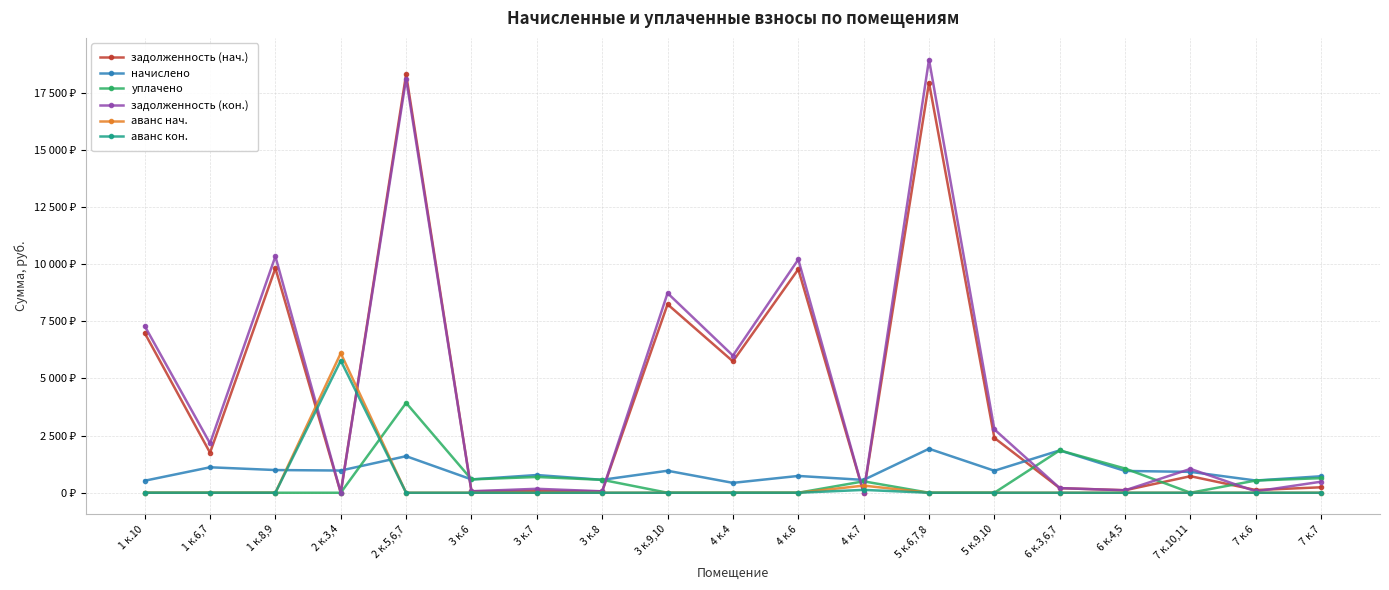

What value does the начислено series have at 5 к.9,10?

962.3